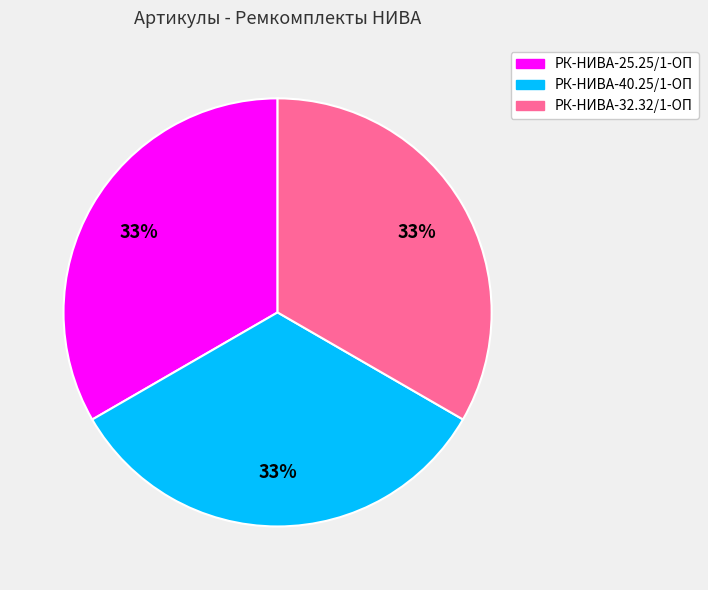

Does any single category account for the majority?

No